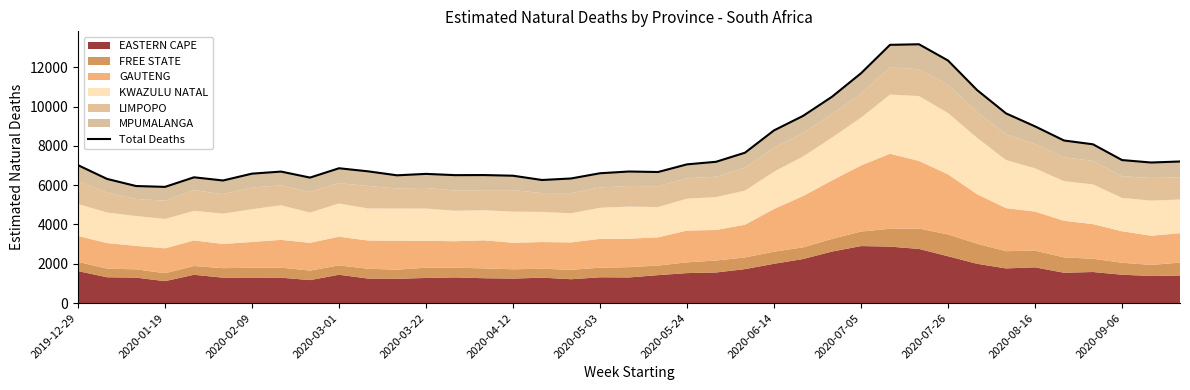

Reading left to right, list all the values displayed in this chart.

7018.6	6319.1	5957.2	5914.1	6401.1	6239.5	6587.5	6692.5	6386.8	6861.7	6705.2	6502.4	6574.8	6511.0	6515.1	6481.9	6264.0	6341.2	6607.6	6696.2	6670.5	7060.3	7190.5	7653.4	8789.3	9525.1	10501.2	11695.4	13143.0	13171.6	12345.6	10844.3	9654.3	8994.0	8274.4	8080.0	7279.3	7154.0	7206.0